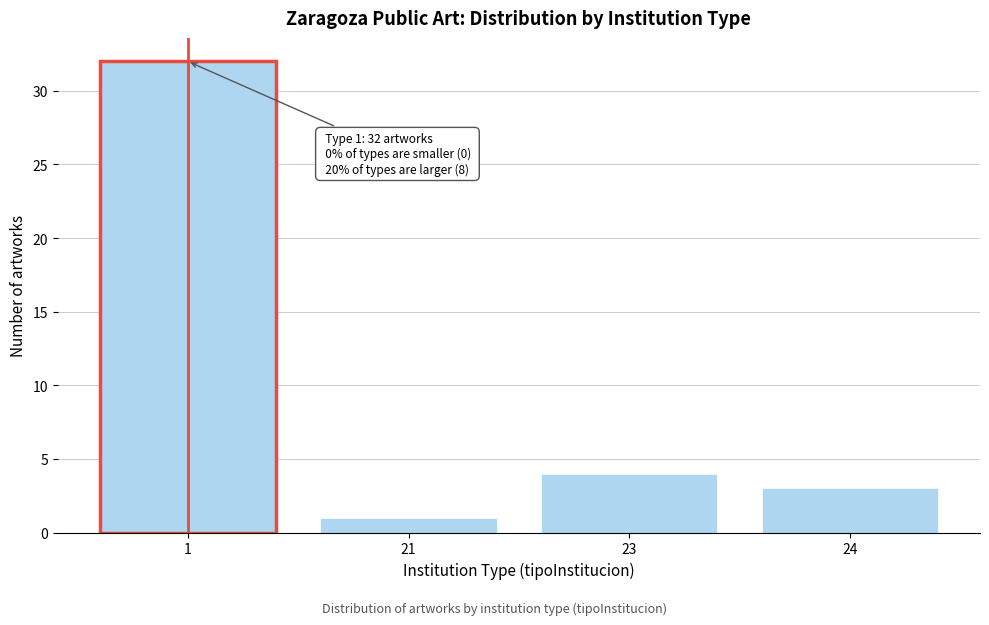

Reading right to left, transcribe all the data shown in this chart.

24=3	23=4	21=1	1=32